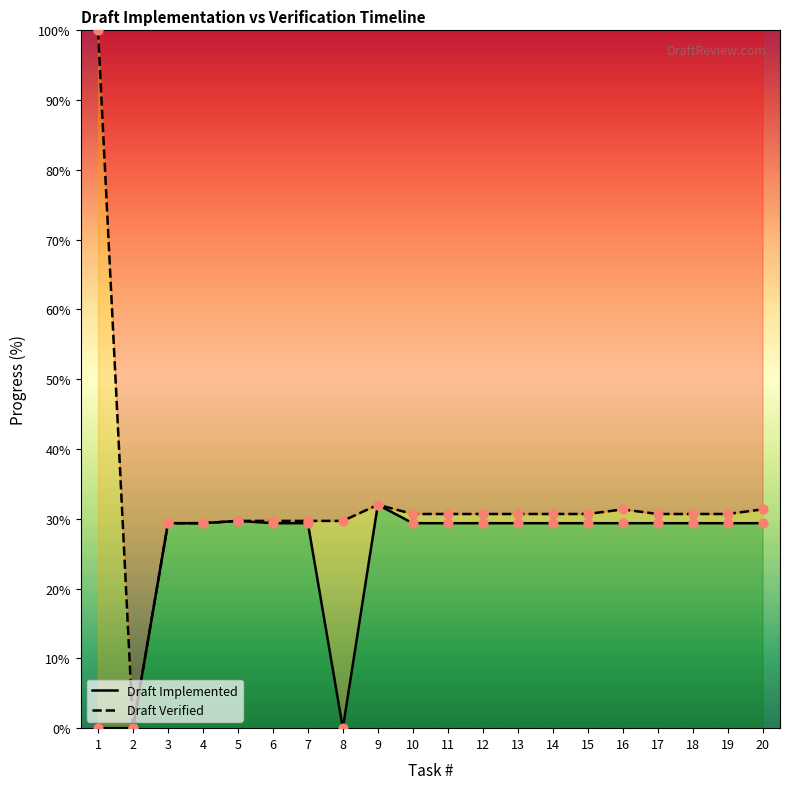

What is the total value across all series at 19?

60.1